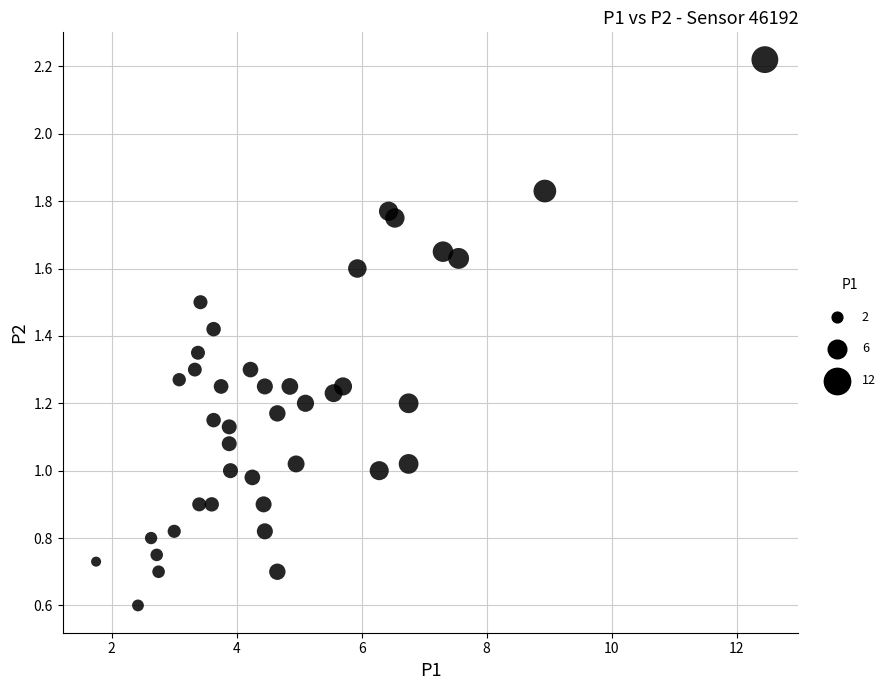

What is the range of X values (max minus min)?

10.7